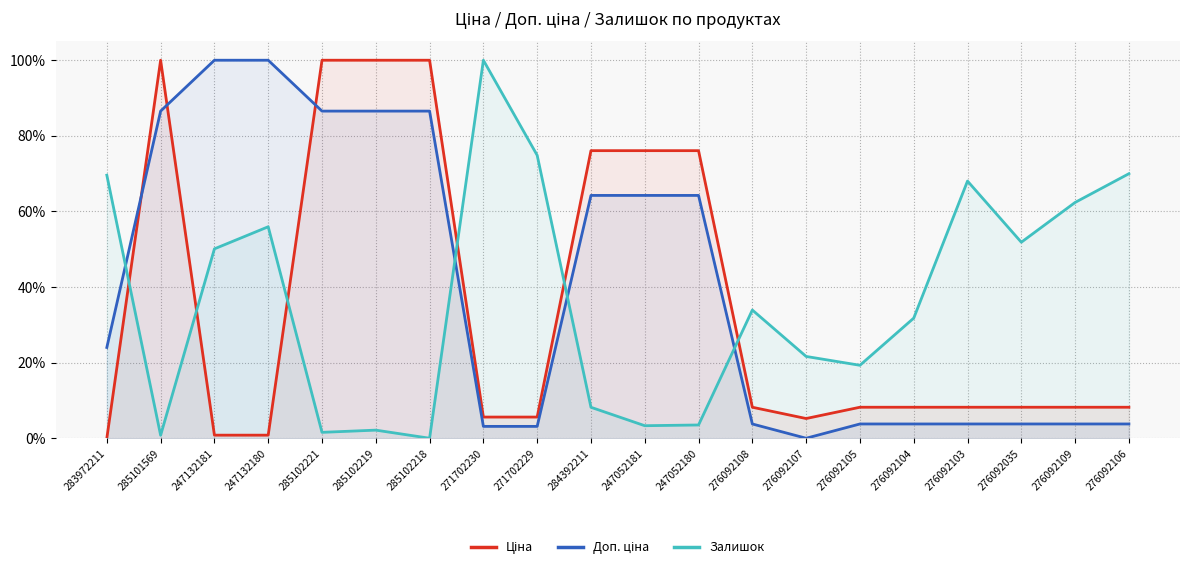

Between 247132180 and 247052180, which series saw the biggest shift?

Ціна